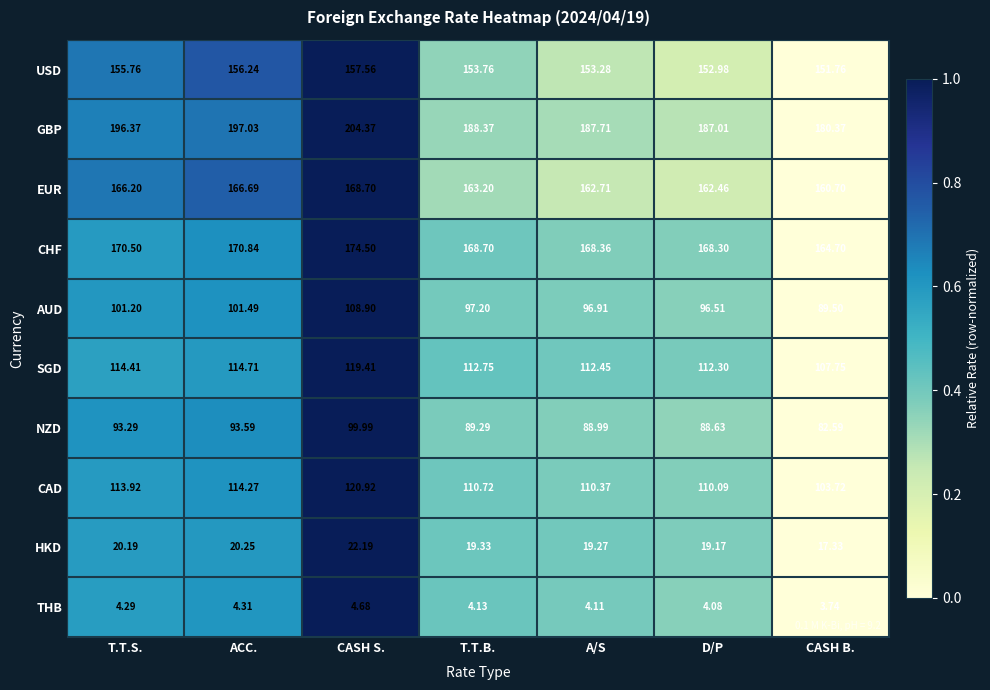

Rank the series by their maximum value, from lowest to highest.

THB, HKD, NZD, AUD, SGD, CAD, USD, EUR, CHF, GBP